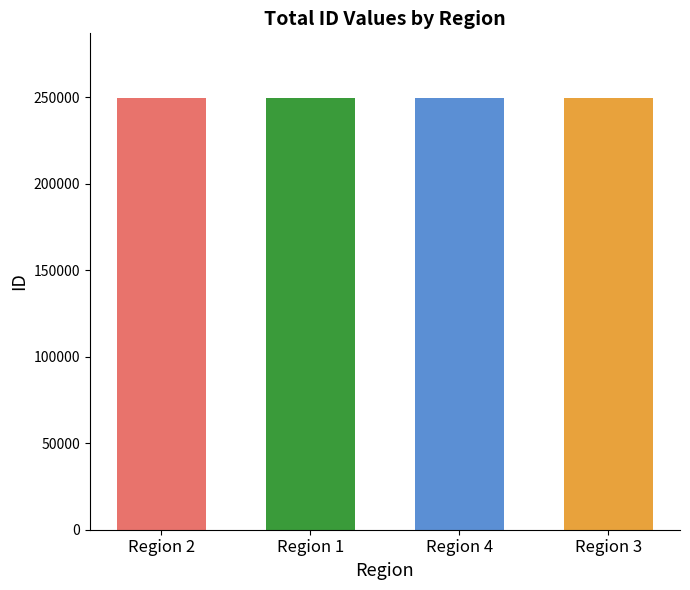

What is the sum of the values at Region 3 and Region 2?

498939